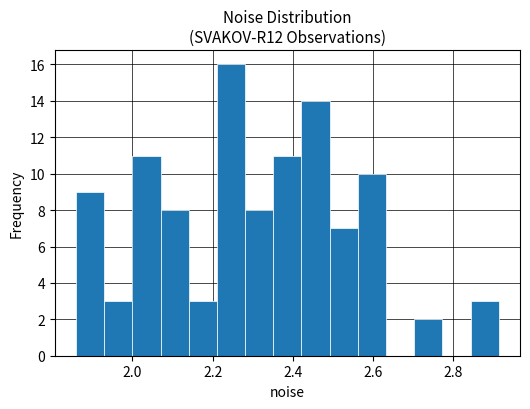

Around what value on the x-axis is the tallest bar? Give the approximate position of its centre, as read against the axis.

2.24